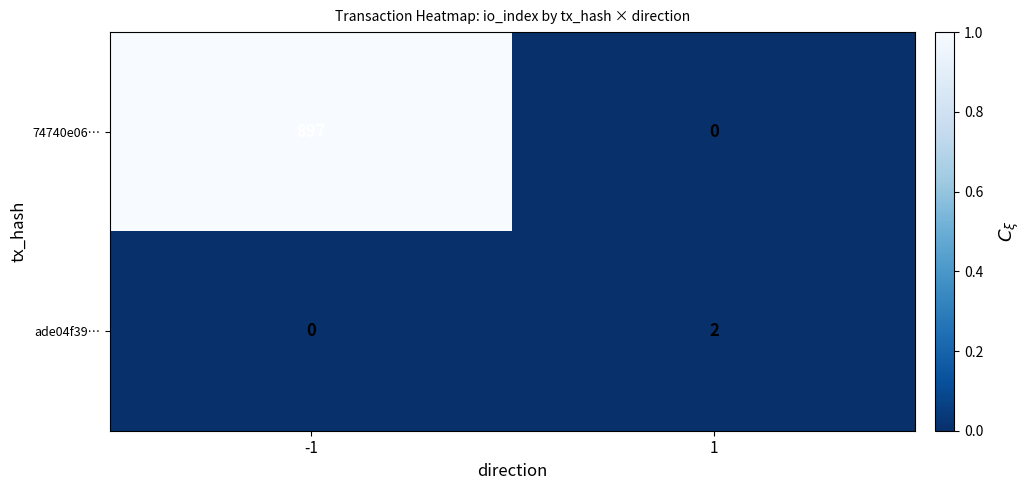

Is it true that 74740e06… equals 1357 at -1?

False